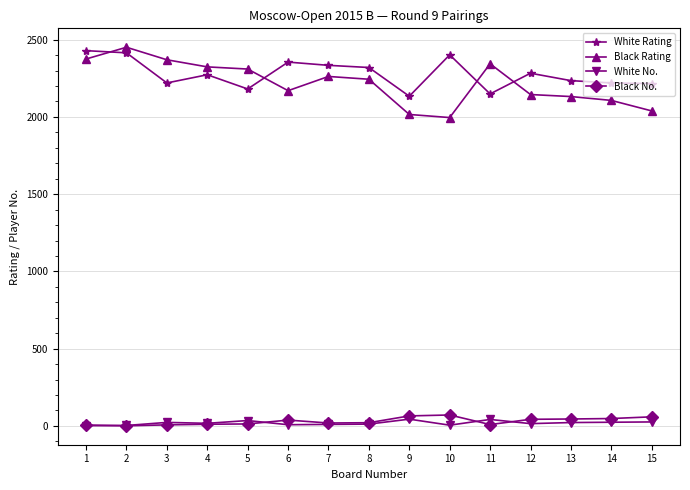

What value does the White Rating series have at 2, to the nearest 5?

2415